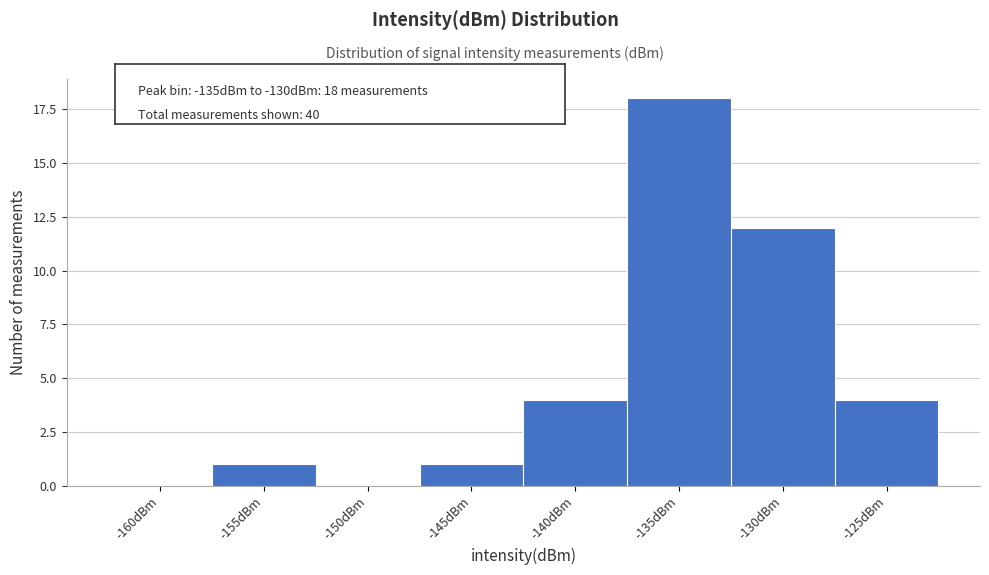

Reading left to right, extract all data points from this chart.

-160dBm=0	-155dBm=1	-150dBm=0	-145dBm=1	-140dBm=4	-135dBm=18	-130dBm=12	-125dBm=4